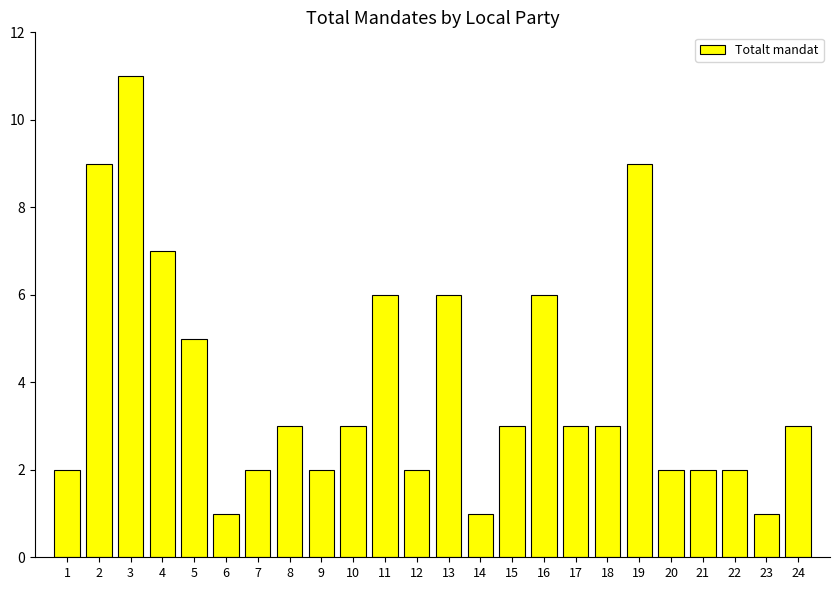

Which label corresponds to the largest value in the chart?

3